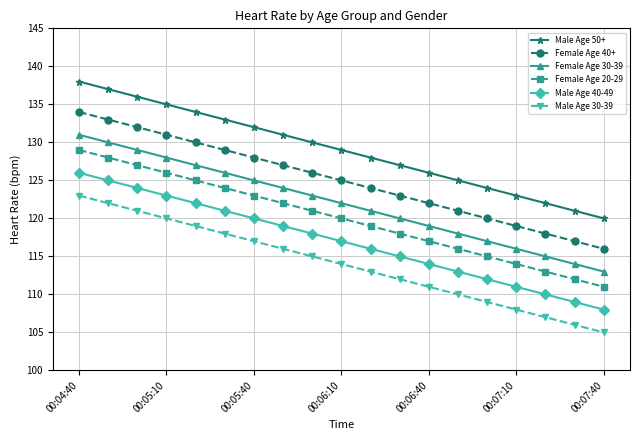

Does the chart have visible grid lines?

Yes